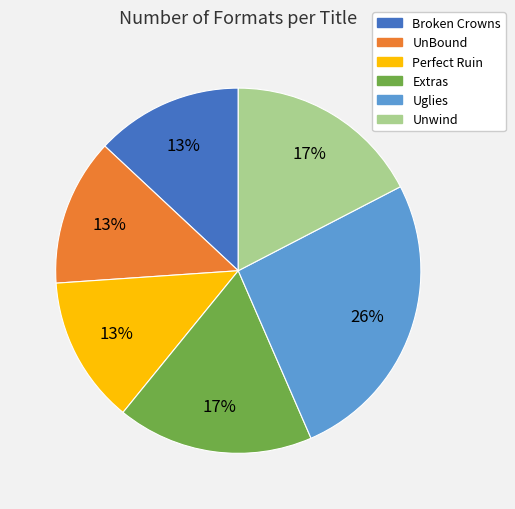

Which slice is the largest?

Uglies